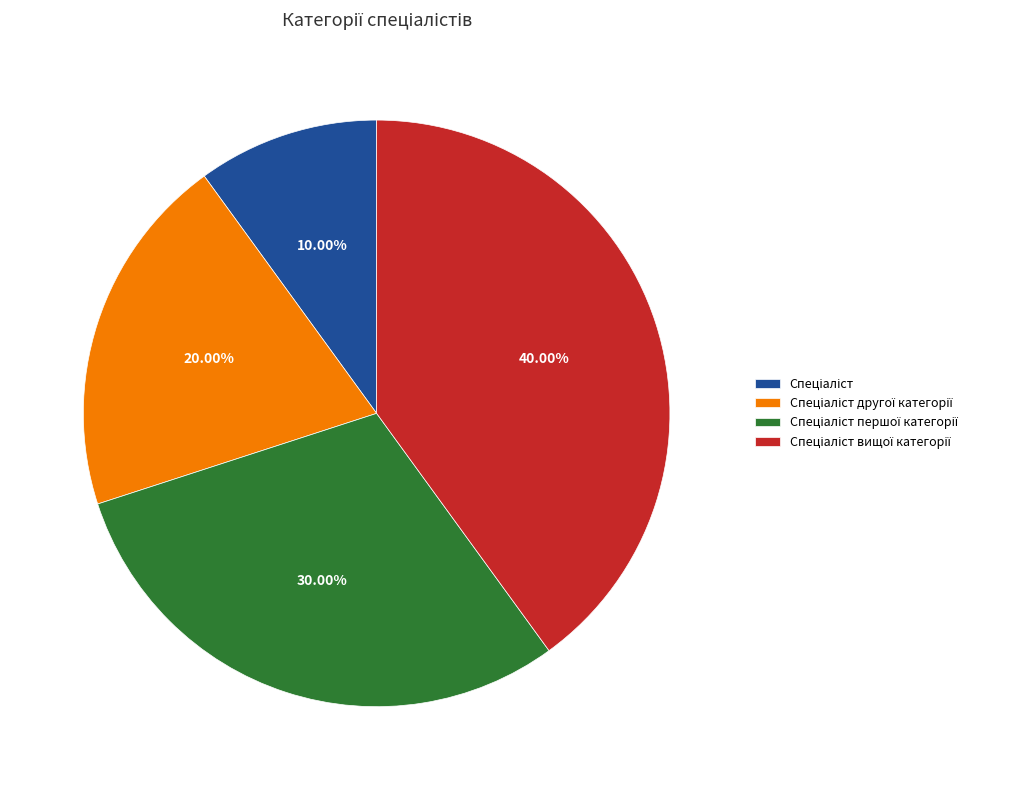

To the nearest percent, what is the average slice percentage?

25%